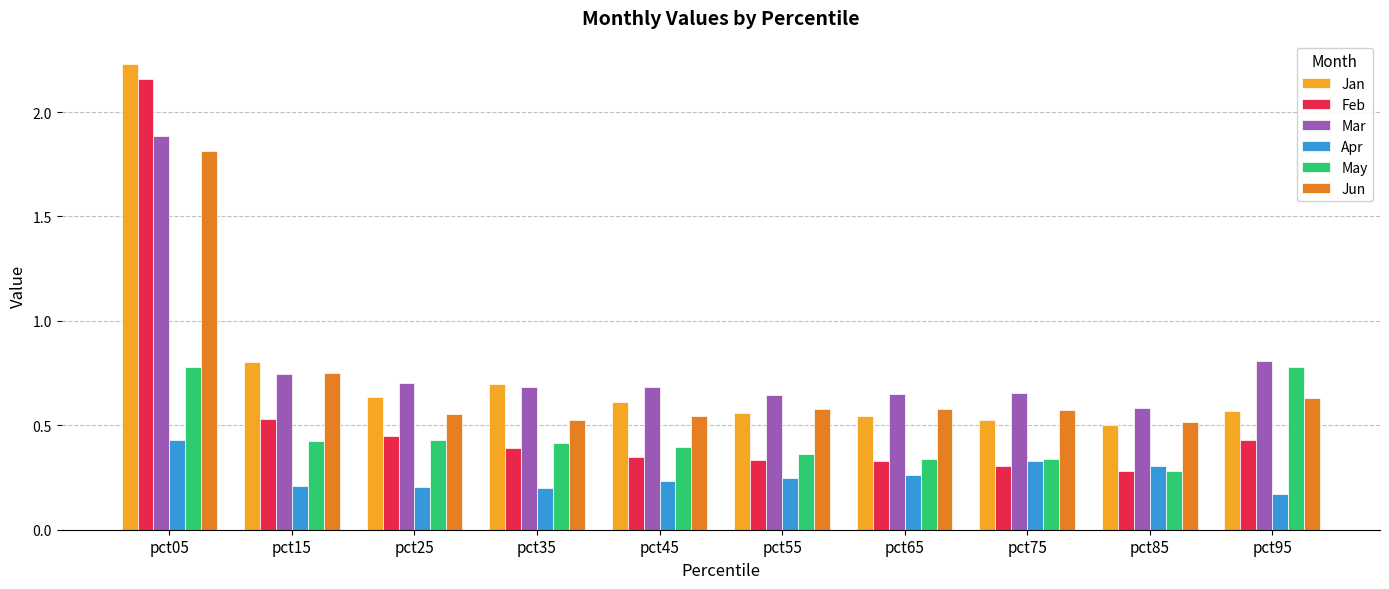

What is the sum of all Jan values?

7.7